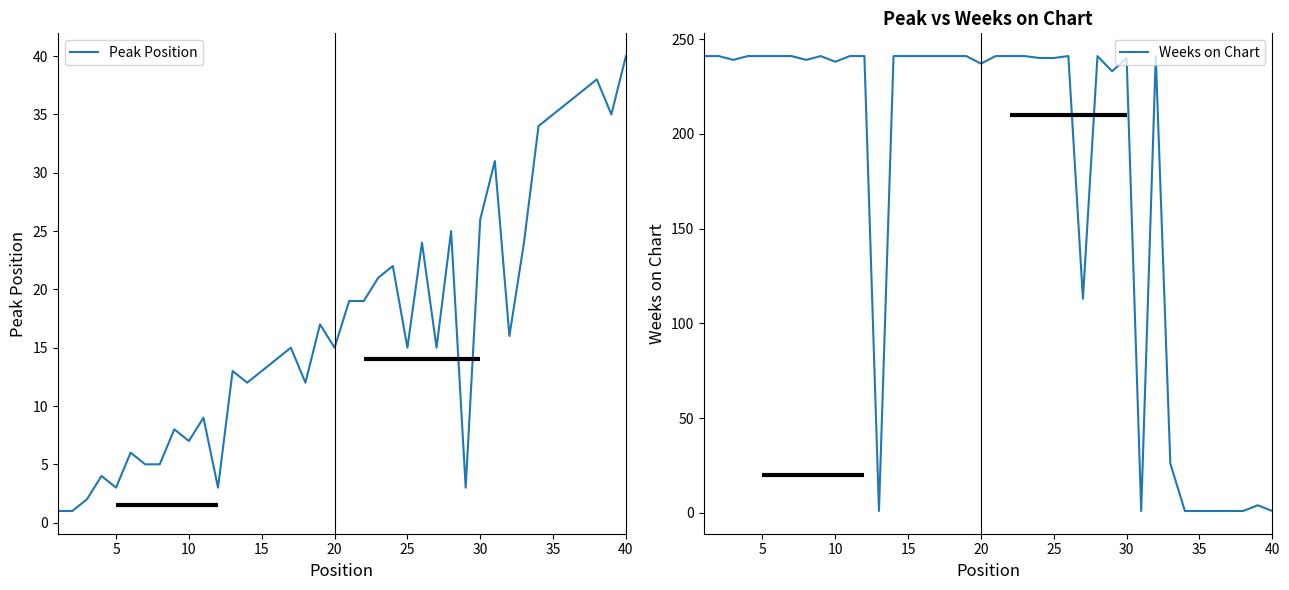

Does the chart display data point markers on the line(s)?

No